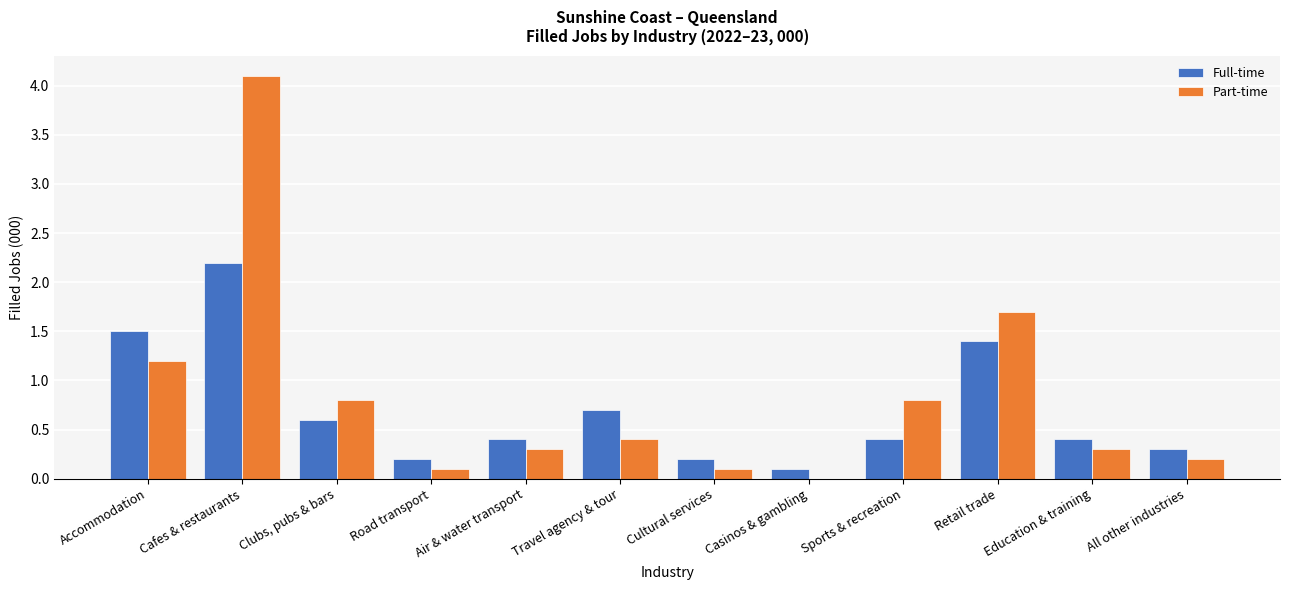

Which category has the highest value across all series?

Cafes & restaurants